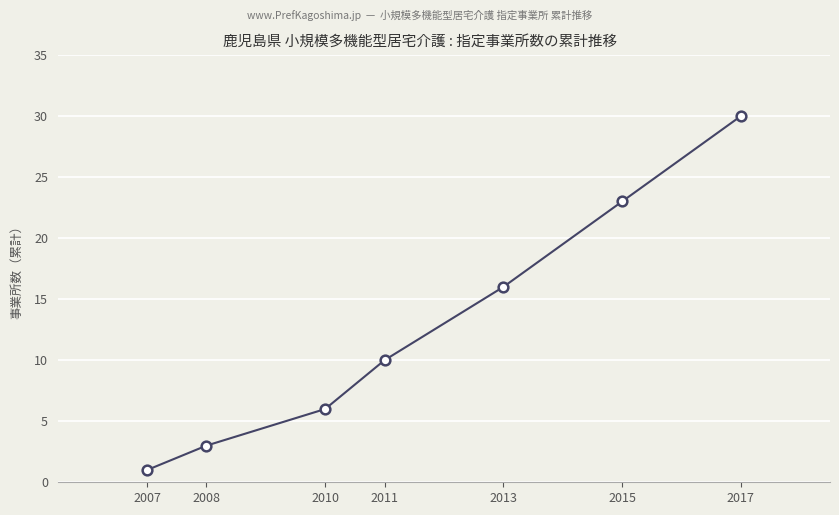

Is it true that the value at 2008 is 1?

False